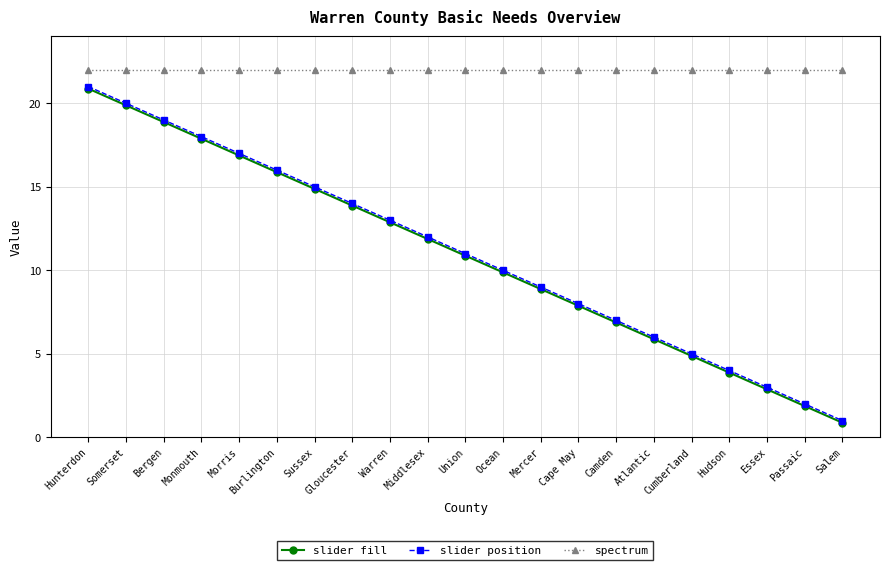

What is the difference between the slider fill values at Passaic and Camden?

5.0